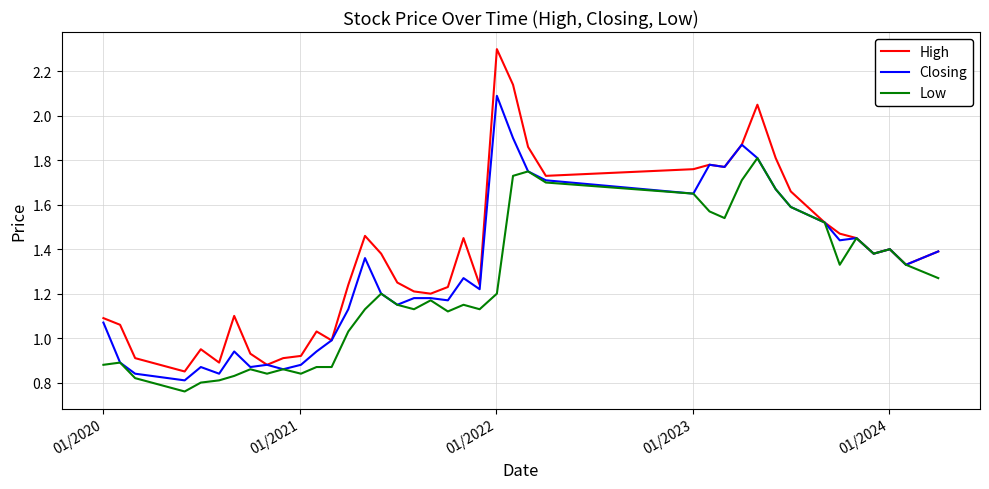

Which series has the largest range (max minus min)?

High